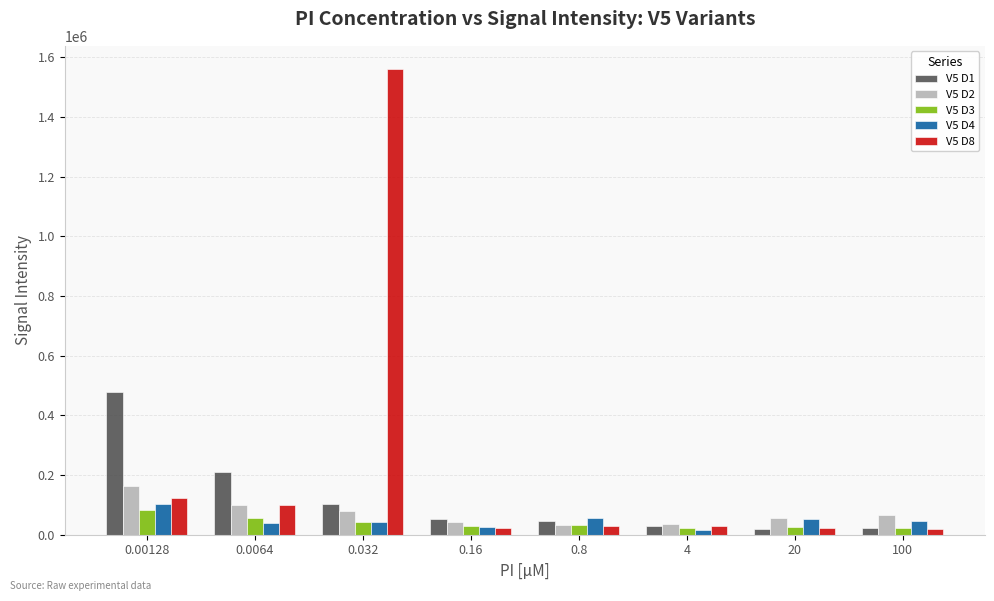

Which series has the largest total across all categories?

V5 D8